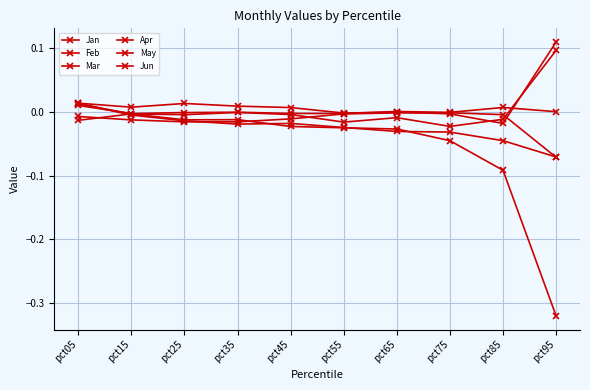

How many lines are shown in the chart?

6